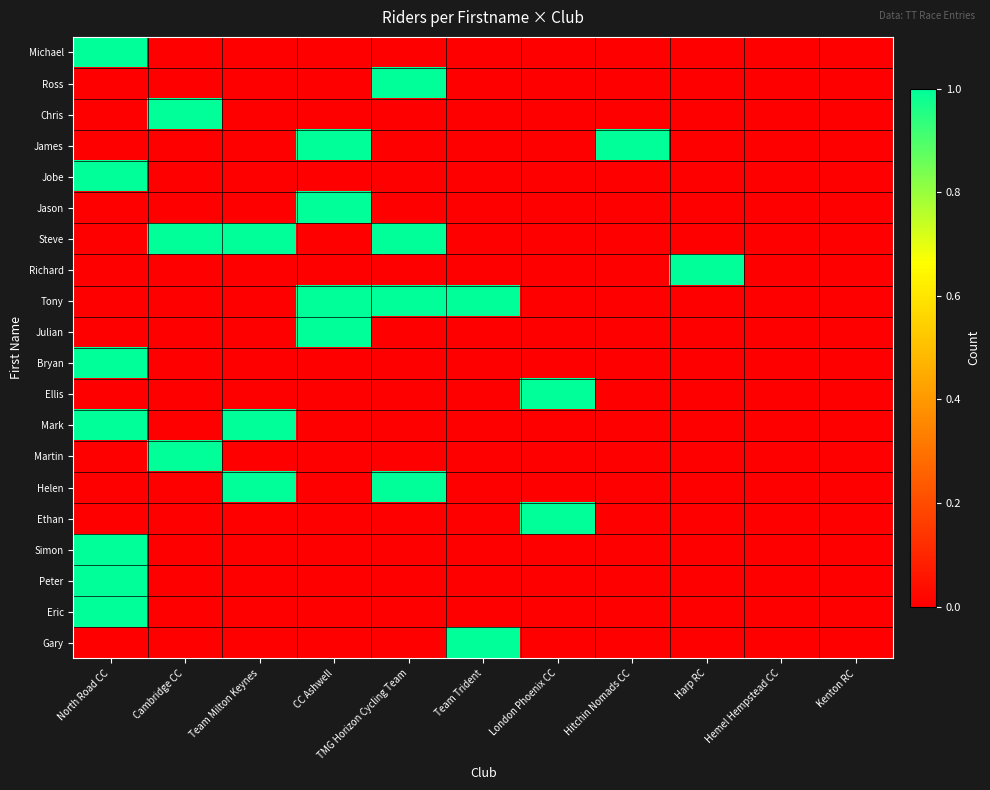

Reading right to left, what are all the values shown in this chart?

Michael: Kenton RC=0	Hemel Hempstead CC=0	Harp RC=0	Hitchin Nomads CC=0	London Phoenix CC=0	Team Trident=0	TMG Horizon Cycling Team=0	CC Ashwell=0	Team Milton Keynes=0	Cambridge CC=0	North Road CC=1
Ross: Kenton RC=0	Hemel Hempstead CC=0	Harp RC=0	Hitchin Nomads CC=0	London Phoenix CC=0	Team Trident=0	TMG Horizon Cycling Team=1	CC Ashwell=0	Team Milton Keynes=0	Cambridge CC=0	North Road CC=0
Chris: Kenton RC=0	Hemel Hempstead CC=0	Harp RC=0	Hitchin Nomads CC=0	London Phoenix CC=0	Team Trident=0	TMG Horizon Cycling Team=0	CC Ashwell=0	Team Milton Keynes=0	Cambridge CC=1	North Road CC=0
James: Kenton RC=0	Hemel Hempstead CC=0	Harp RC=0	Hitchin Nomads CC=1	London Phoenix CC=0	Team Trident=0	TMG Horizon Cycling Team=0	CC Ashwell=1	Team Milton Keynes=0	Cambridge CC=0	North Road CC=0
Jobe: Kenton RC=0	Hemel Hempstead CC=0	Harp RC=0	Hitchin Nomads CC=0	London Phoenix CC=0	Team Trident=0	TMG Horizon Cycling Team=0	CC Ashwell=0	Team Milton Keynes=0	Cambridge CC=0	North Road CC=1
Jason: Kenton RC=0	Hemel Hempstead CC=0	Harp RC=0	Hitchin Nomads CC=0	London Phoenix CC=0	Team Trident=0	TMG Horizon Cycling Team=0	CC Ashwell=1	Team Milton Keynes=0	Cambridge CC=0	North Road CC=0
Steve: Kenton RC=0	Hemel Hempstead CC=0	Harp RC=0	Hitchin Nomads CC=0	London Phoenix CC=0	Team Trident=0	TMG Horizon Cycling Team=1	CC Ashwell=0	Team Milton Keynes=1	Cambridge CC=1	North Road CC=0
Richard: Kenton RC=0	Hemel Hempstead CC=0	Harp RC=1	Hitchin Nomads CC=0	London Phoenix CC=0	Team Trident=0	TMG Horizon Cycling Team=0	CC Ashwell=0	Team Milton Keynes=0	Cambridge CC=0	North Road CC=0
Tony: Kenton RC=0	Hemel Hempstead CC=0	Harp RC=0	Hitchin Nomads CC=0	London Phoenix CC=0	Team Trident=1	TMG Horizon Cycling Team=1	CC Ashwell=1	Team Milton Keynes=0	Cambridge CC=0	North Road CC=0
Julian: Kenton RC=0	Hemel Hempstead CC=0	Harp RC=0	Hitchin Nomads CC=0	London Phoenix CC=0	Team Trident=0	TMG Horizon Cycling Team=0	CC Ashwell=1	Team Milton Keynes=0	Cambridge CC=0	North Road CC=0
Bryan: Kenton RC=0	Hemel Hempstead CC=0	Harp RC=0	Hitchin Nomads CC=0	London Phoenix CC=0	Team Trident=0	TMG Horizon Cycling Team=0	CC Ashwell=0	Team Milton Keynes=0	Cambridge CC=0	North Road CC=1
Ellis: Kenton RC=0	Hemel Hempstead CC=0	Harp RC=0	Hitchin Nomads CC=0	London Phoenix CC=1	Team Trident=0	TMG Horizon Cycling Team=0	CC Ashwell=0	Team Milton Keynes=0	Cambridge CC=0	North Road CC=0
Mark: Kenton RC=0	Hemel Hempstead CC=0	Harp RC=0	Hitchin Nomads CC=0	London Phoenix CC=0	Team Trident=0	TMG Horizon Cycling Team=0	CC Ashwell=0	Team Milton Keynes=1	Cambridge CC=0	North Road CC=1
Martin: Kenton RC=0	Hemel Hempstead CC=0	Harp RC=0	Hitchin Nomads CC=0	London Phoenix CC=0	Team Trident=0	TMG Horizon Cycling Team=0	CC Ashwell=0	Team Milton Keynes=0	Cambridge CC=1	North Road CC=0
Helen: Kenton RC=0	Hemel Hempstead CC=0	Harp RC=0	Hitchin Nomads CC=0	London Phoenix CC=0	Team Trident=0	TMG Horizon Cycling Team=1	CC Ashwell=0	Team Milton Keynes=1	Cambridge CC=0	North Road CC=0
Ethan: Kenton RC=0	Hemel Hempstead CC=0	Harp RC=0	Hitchin Nomads CC=0	London Phoenix CC=1	Team Trident=0	TMG Horizon Cycling Team=0	CC Ashwell=0	Team Milton Keynes=0	Cambridge CC=0	North Road CC=0
Simon: Kenton RC=0	Hemel Hempstead CC=0	Harp RC=0	Hitchin Nomads CC=0	London Phoenix CC=0	Team Trident=0	TMG Horizon Cycling Team=0	CC Ashwell=0	Team Milton Keynes=0	Cambridge CC=0	North Road CC=1
Peter: Kenton RC=0	Hemel Hempstead CC=0	Harp RC=0	Hitchin Nomads CC=0	London Phoenix CC=0	Team Trident=0	TMG Horizon Cycling Team=0	CC Ashwell=0	Team Milton Keynes=0	Cambridge CC=0	North Road CC=1
Eric: Kenton RC=0	Hemel Hempstead CC=0	Harp RC=0	Hitchin Nomads CC=0	London Phoenix CC=0	Team Trident=0	TMG Horizon Cycling Team=0	CC Ashwell=0	Team Milton Keynes=0	Cambridge CC=0	North Road CC=1
Gary: Kenton RC=0	Hemel Hempstead CC=0	Harp RC=0	Hitchin Nomads CC=0	London Phoenix CC=0	Team Trident=1	TMG Horizon Cycling Team=0	CC Ashwell=0	Team Milton Keynes=0	Cambridge CC=0	North Road CC=0